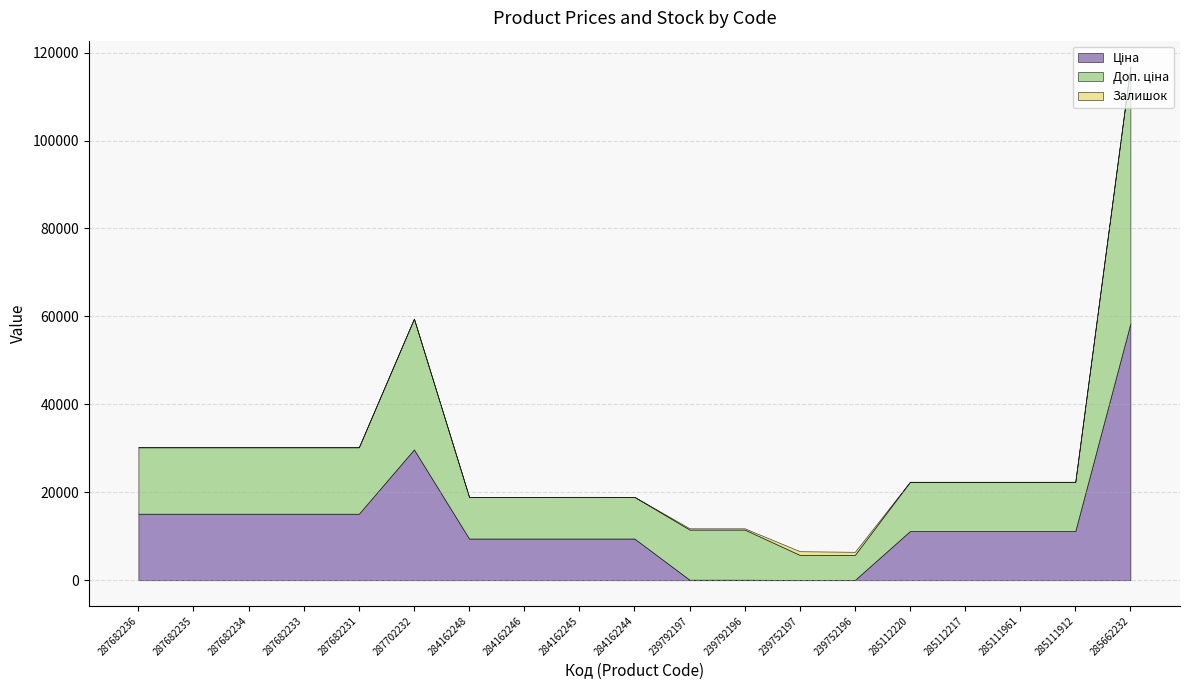

Reading right to left, transcribe all the data shown in this chart.

Ціна: 285662232=58426.5	285111912=11188.2	285111961=11188.2	285112217=11188.2	285112220=11188.2	239752196=57.0	239752197=57.0	239792196=114.1	239792197=114.1	284162244=9480.1	284162245=9480.1	284162246=9480.1	284162248=9480.1	287702232=29747.2	287682231=15120.0	287682233=15120.0	287682234=15120.0	287682235=15120.0	287682236=15120.0
Доп. ціна: 285662232=58426.5	285111912=11188.2	285111961=11188.2	285112217=11188.2	285112220=11188.2	239752196=5705.0	239752197=5705.0	239792196=11410.0	239792197=11410.0	284162244=9480.1	284162245=9480.1	284162246=9480.1	284162248=9480.1	287702232=29747.2	287682231=15120.0	287682233=15120.0	287682234=15120.0	287682235=15120.0	287682236=15120.0
Залишок: 285662232=14.0	285111912=15.0	285111961=17.0	285112217=17.0	285112220=17.0	239752196=698.0	239752197=845.0	239792196=290.0	239792197=289.0	284162244=2.0	284162245=8.0	284162246=0.0	284162248=0.0	287702232=0.0	287682231=0.0	287682233=0.0	287682234=0.0	287682235=0.0	287682236=0.0